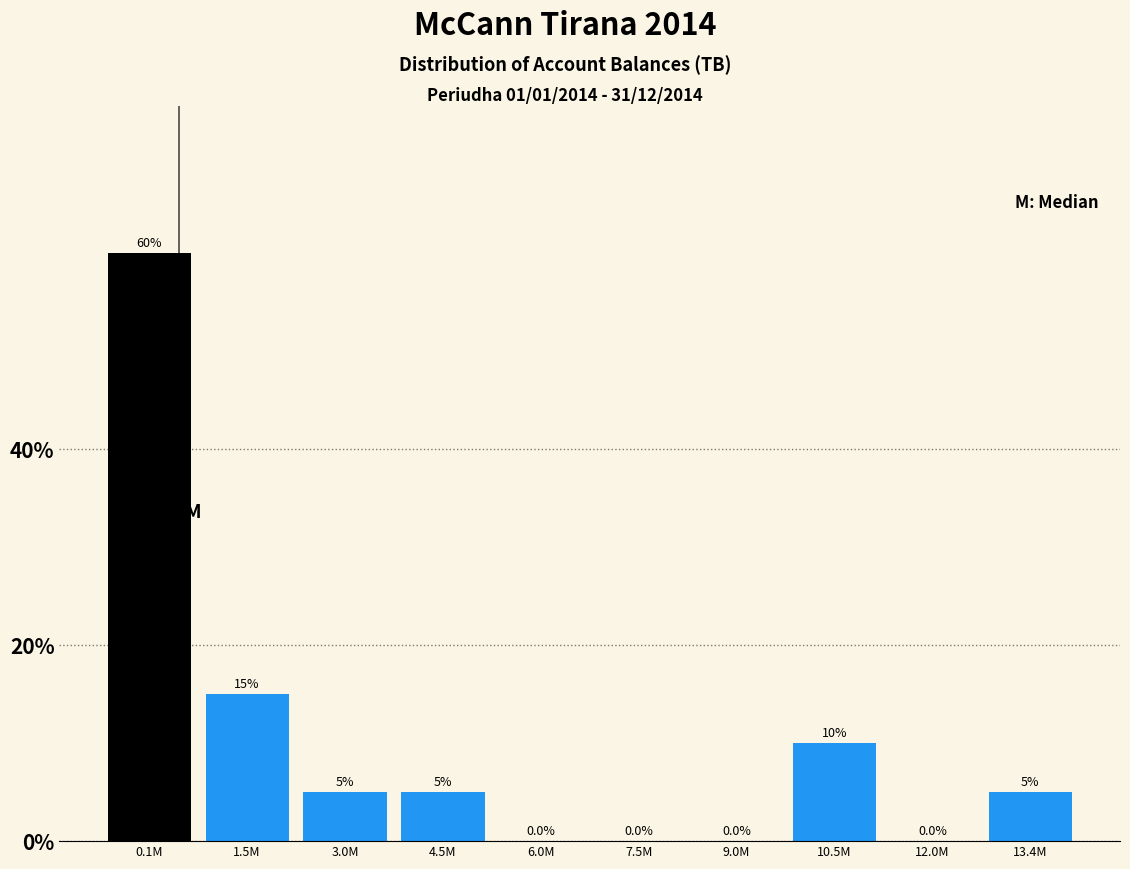

Reading right to left, list all the values displayed in this chart.

13.4M=5	12.0M=0	10.5M=10	9.0M=0	7.5M=0	6.0M=0	4.5M=5	3.0M=5	1.5M=15	0.1M=60